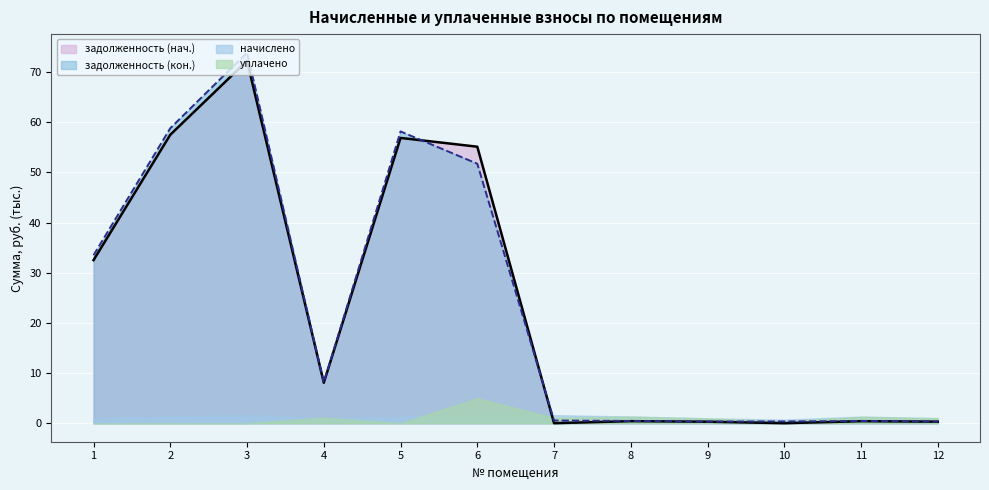

What is the sum of all задолженность (нач.) values?

283.7